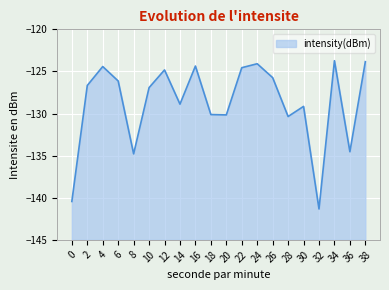

What is the average value?

-128.8